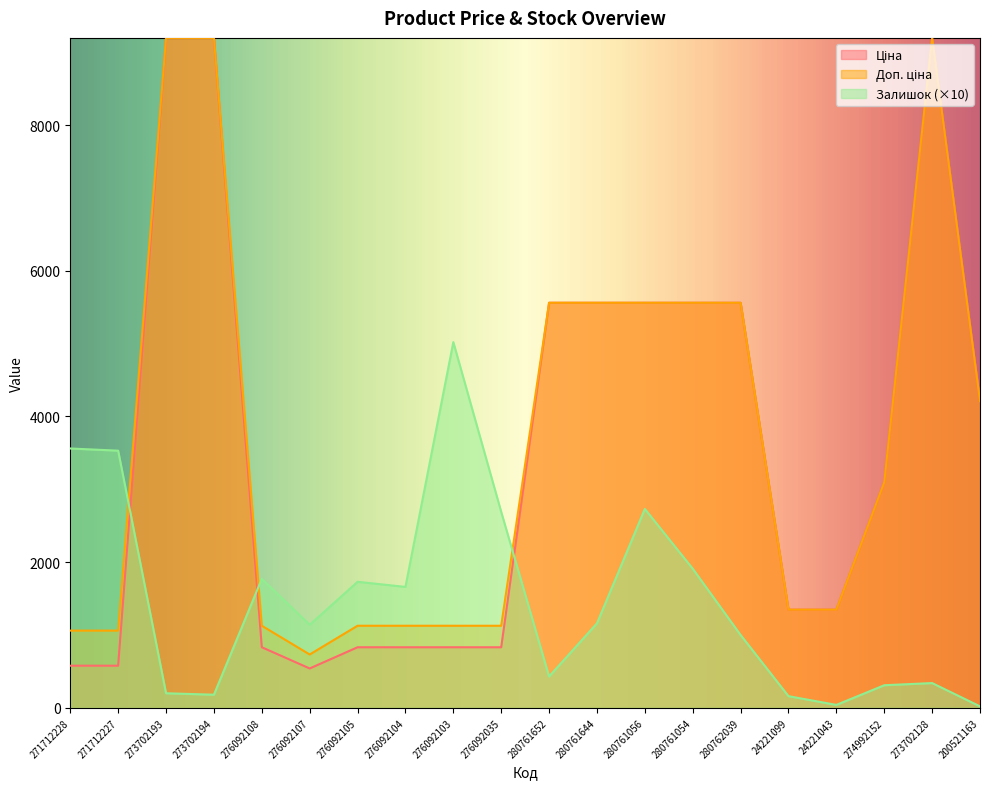

What position from the left is 24221043?

17